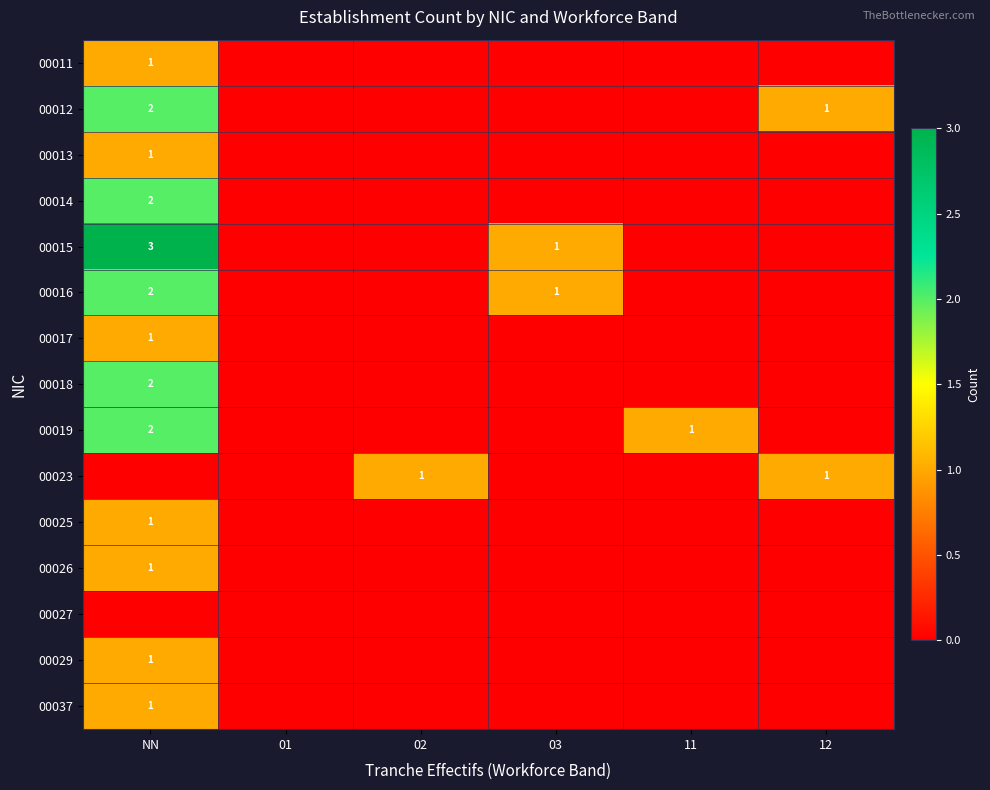

At which label does 00029 reach its minimum?

01